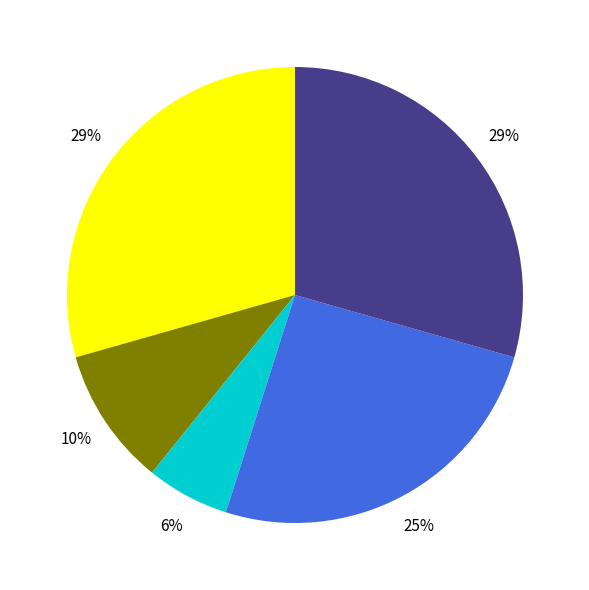

Is there any slice that represents more than half of the pie?

No